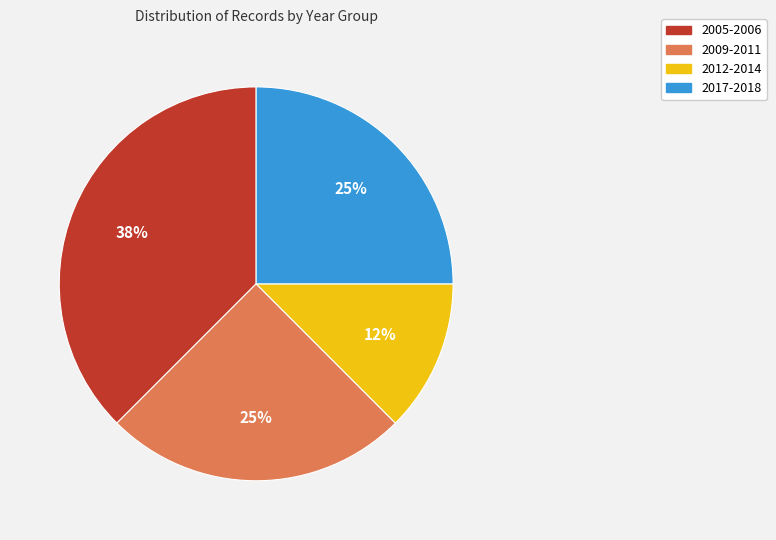

Is there a majority slice in this chart?

No